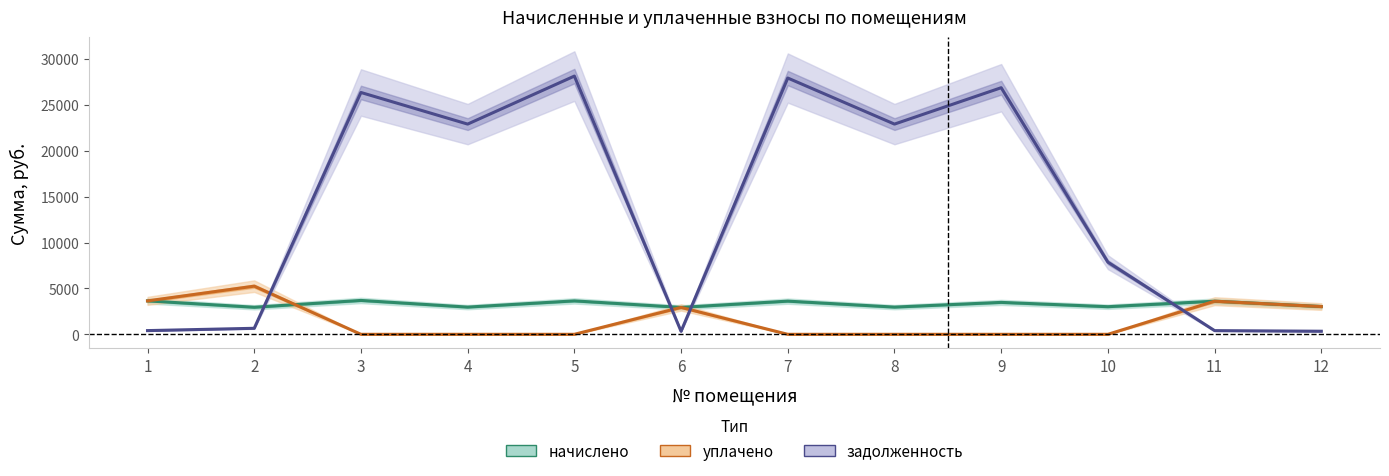

How many distinct data groups are displayed?

3